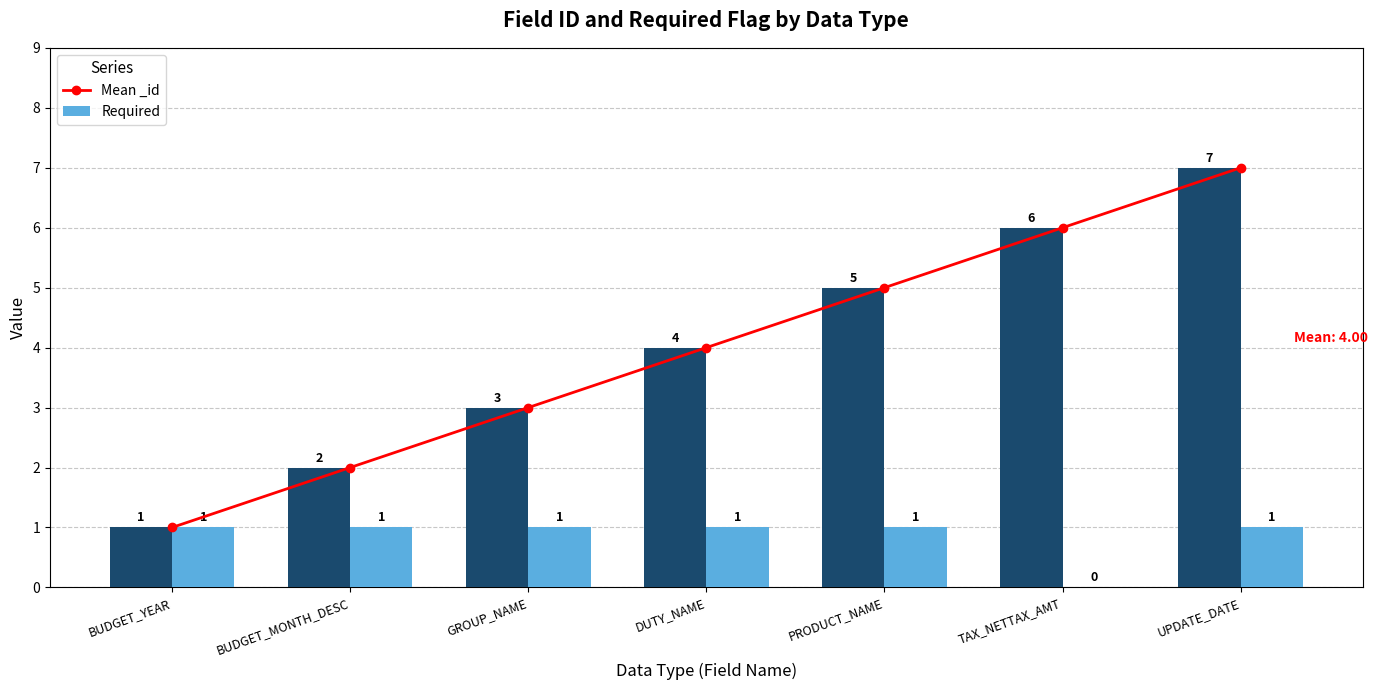

Where is Mean _id nearest to the value 4?

DUTY_NAME